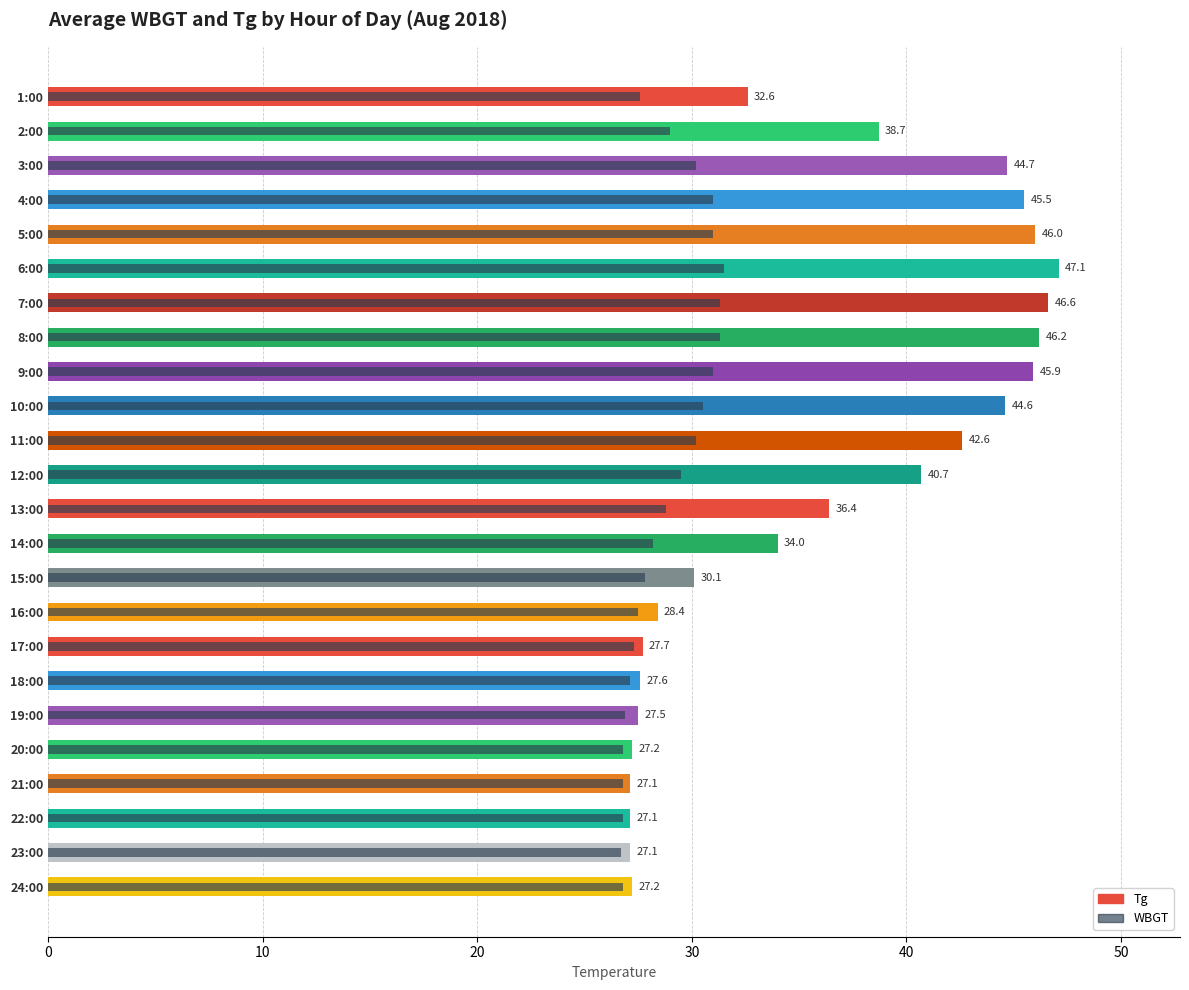

True or false: Tg has a value of 12.3 at 6:00.

False